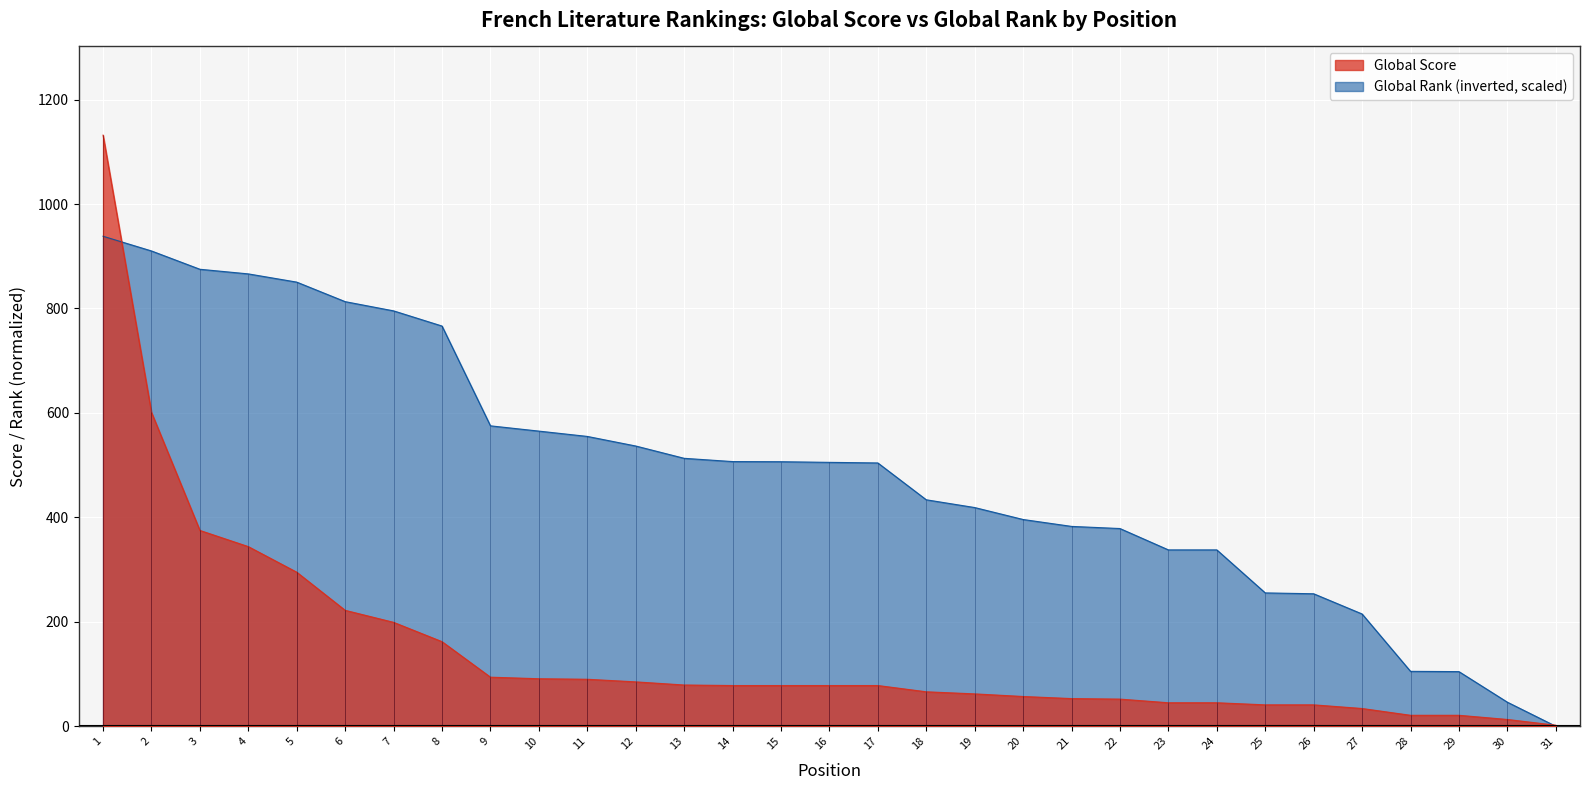

What is the difference between the Global Rank values at 8 and 13?

253.3